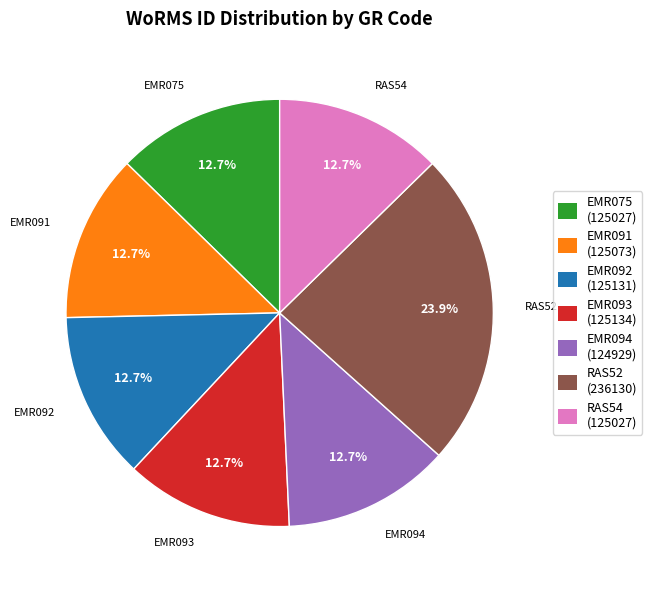

What percentage is NOT represented by EMR093?

87.3%